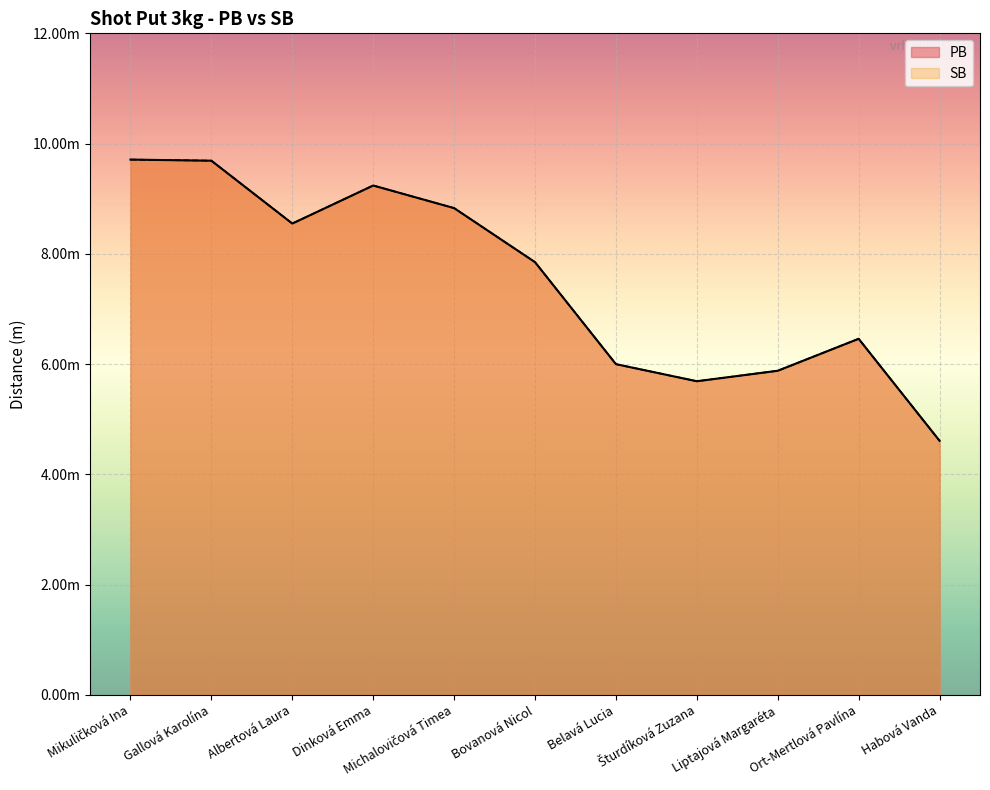

What is the difference between the maximum and minimum values in the SB series?

5.1